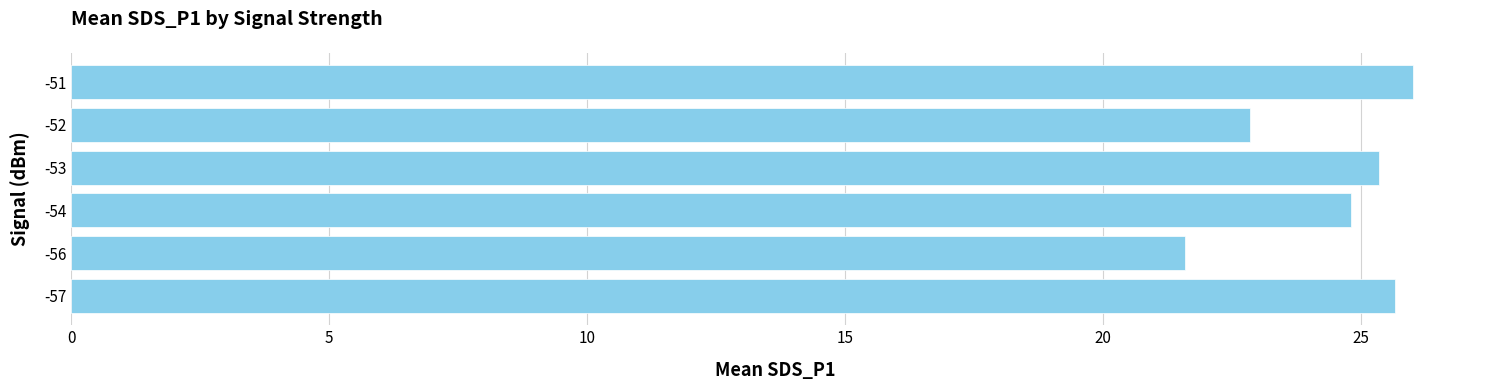

Which has a higher value, -56 or -51?

-51